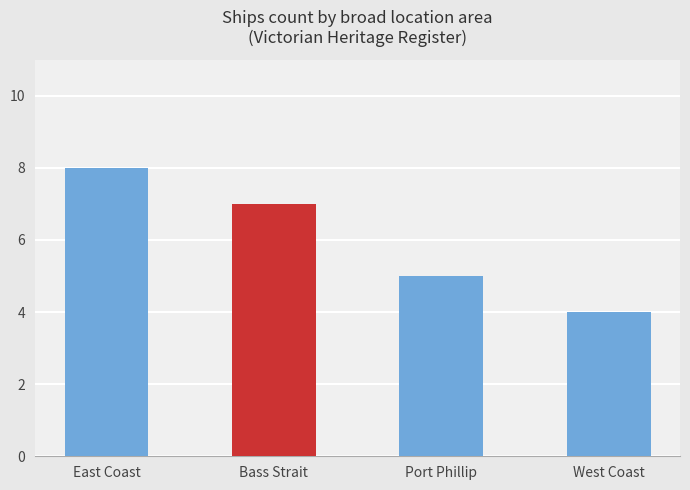

Which has a higher value, West Coast or East Coast?

East Coast